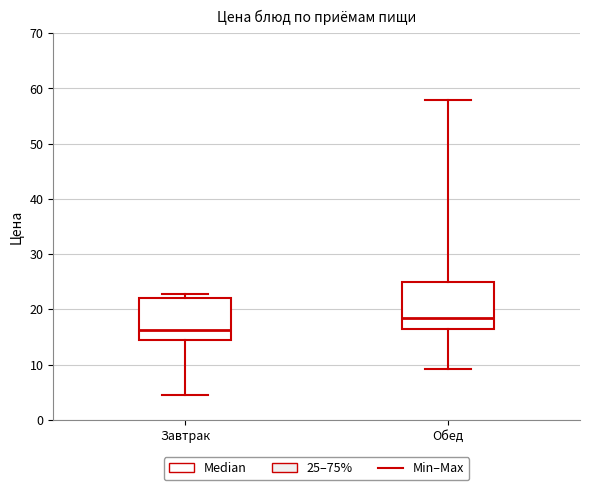

Reading left to right, transcribe this box plot: for each box, give where its median line is, the range the box spans, and where its two whiskers end, as read against the y-axis. The values are not printed on the chart, so give them approximately, as read against the axis.

Завтрак: median 16, box 14 to 22, whiskers 5 to 23
Обед: median 19, box 17 to 25, whiskers 9 to 58